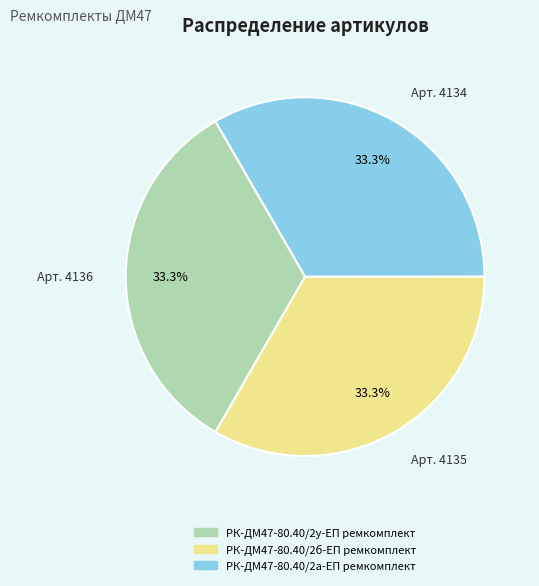

Approximately how many times larger is the value at РК-ДМ47-80.40/2у-ЕП ремкомплект compared to РК-ДМ47-80.40/2б-ЕП ремкомплект?

1.0